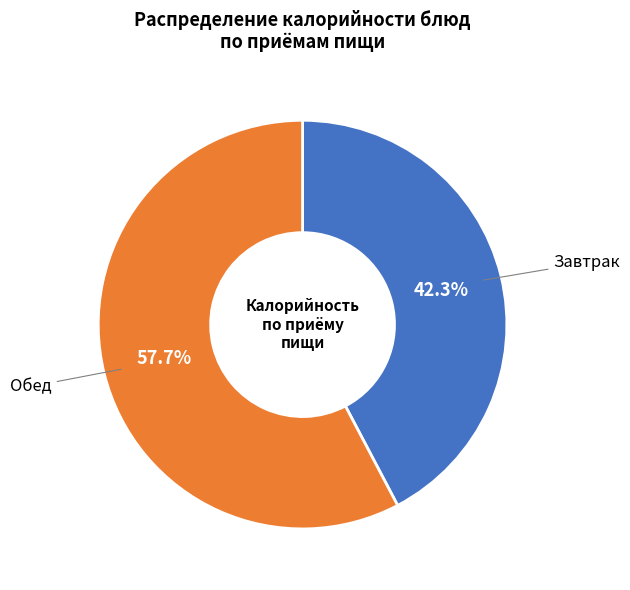

Combined, do Завтрак and Обед account for over 50%?

Yes